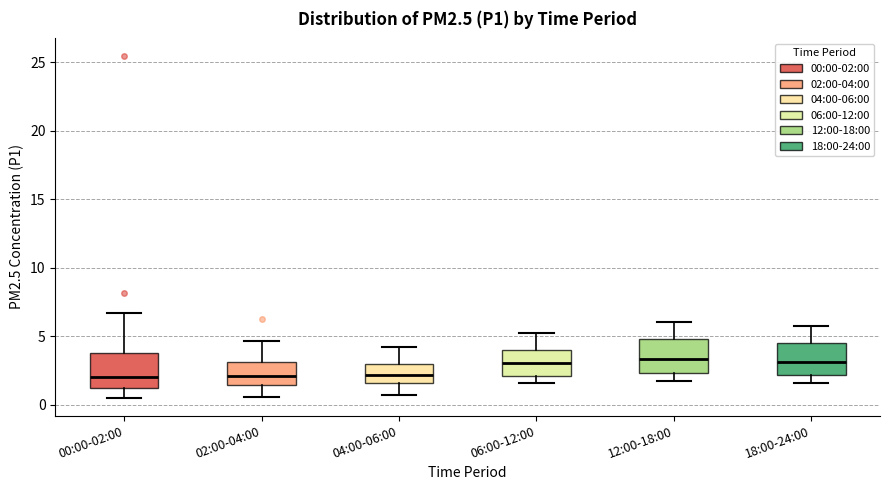

Reading left to right, read every box against the y-axis: the position of its median line, the range the box covers, and the ends of its whiskers. The values are not printed on the chart, so give them approximately, as read against the axis.

00:00-02:00: median 2.0, box 1.0 to 4.0, whiskers 0.5 to 6.5
02:00-04:00: median 2.0, box 1.5 to 3.0, whiskers 0.5 to 4.5
04:00-06:00: median 2.0, box 1.5 to 3.0, whiskers 0.5 to 4.0
06:00-12:00: median 3.0, box 2.0 to 4.0, whiskers 1.5 to 5.5
12:00-18:00: median 3.5, box 2.5 to 5.0, whiskers 2.0 to 6.0
18:00-24:00: median 3.0, box 2.0 to 4.5, whiskers 1.5 to 6.0